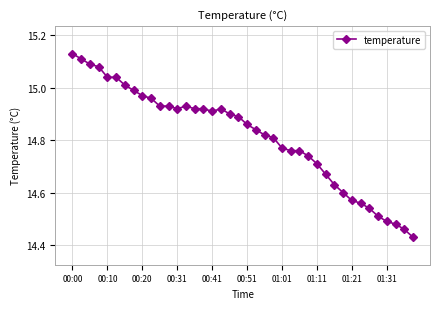

What is the difference between the maximum and minimum values?

0.7